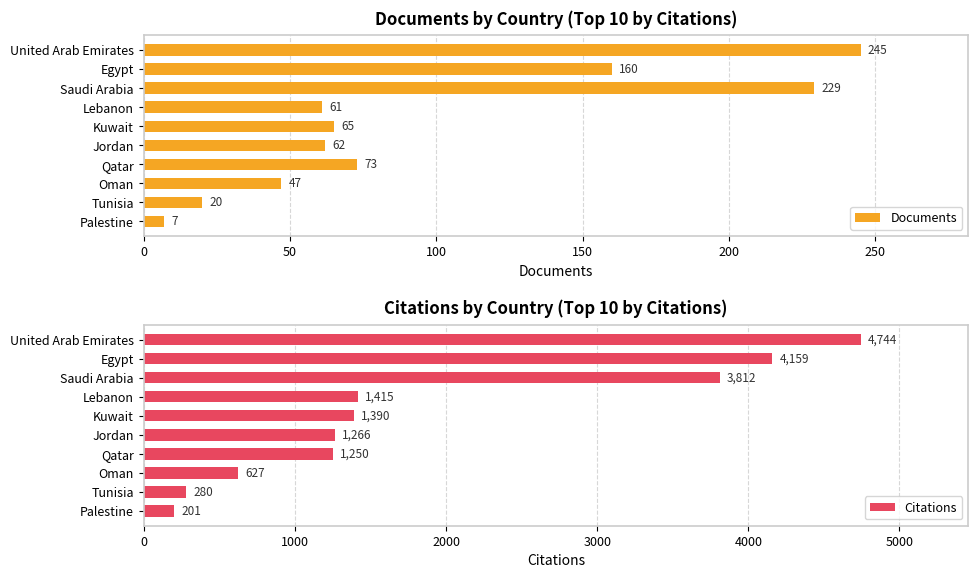

Is it true that Documents equals 381 at Saudi Arabia?

False